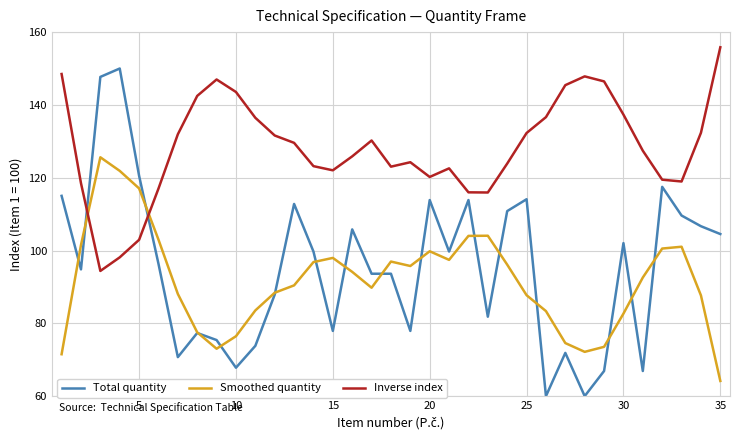

True or false: Inverse index and Smoothed quantity cross at least once.

True